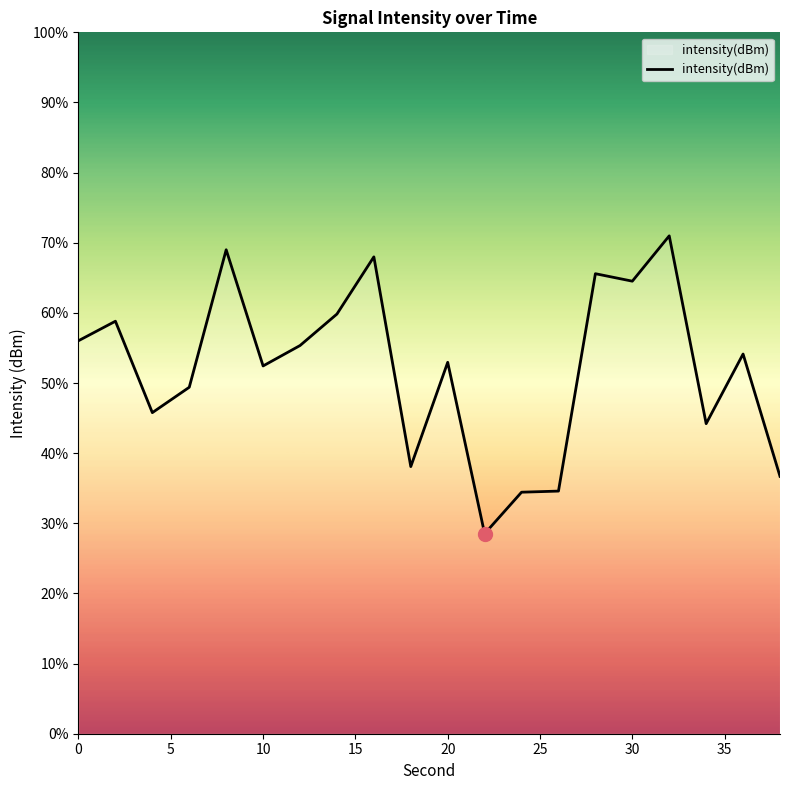

What is the difference between the maximum and minimum values?

42.5